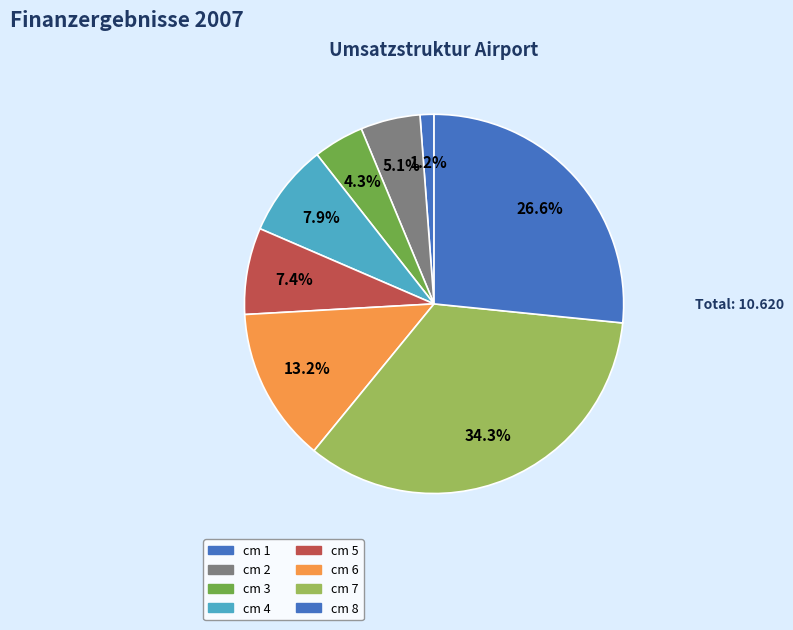

How many segments does this pie chart have?

8